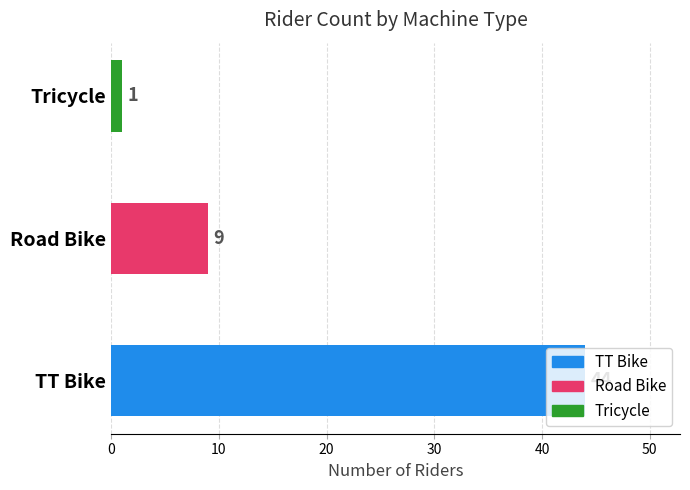

What value does the data have at TT Bike, to the nearest 5?

45